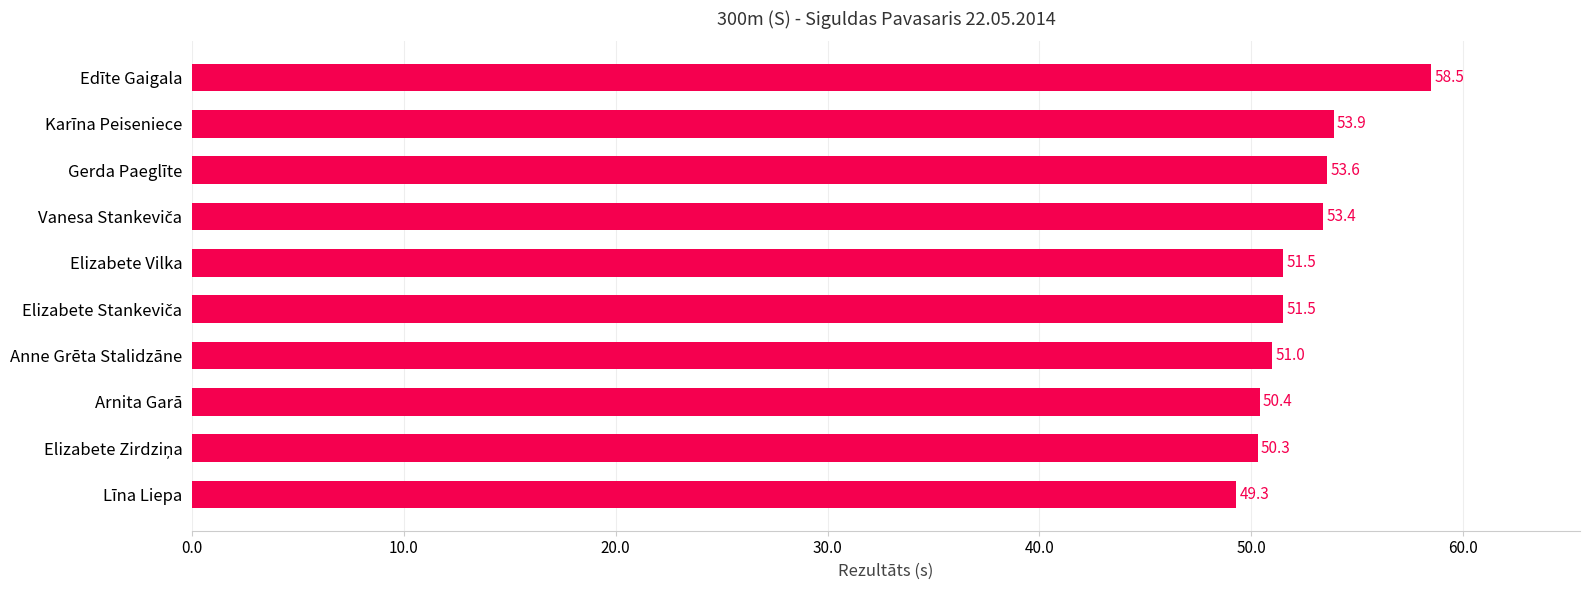

What is the sum of all values?

523.4